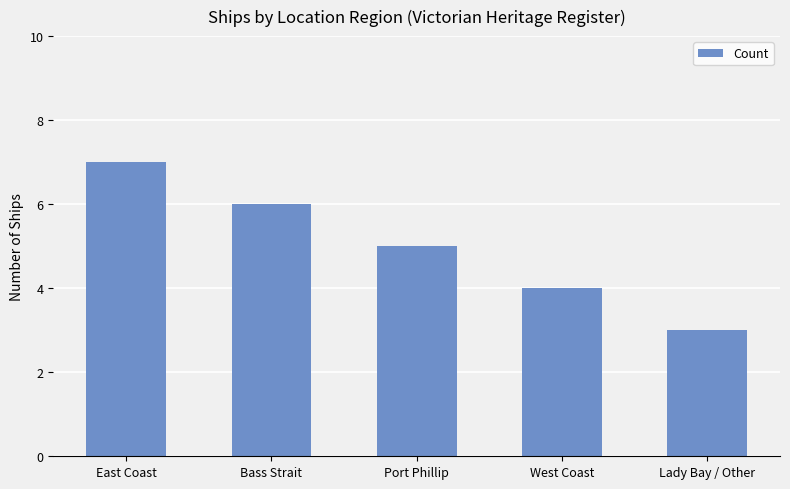

Which label corresponds to the smallest value in the chart?

Lady Bay / Other